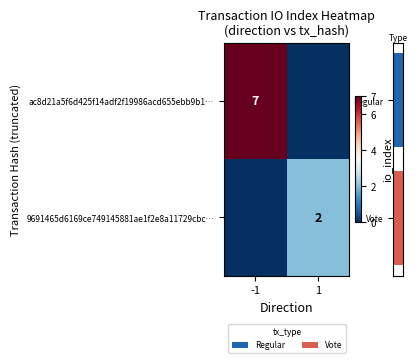

How many data points in row_0 are less than 7?

1